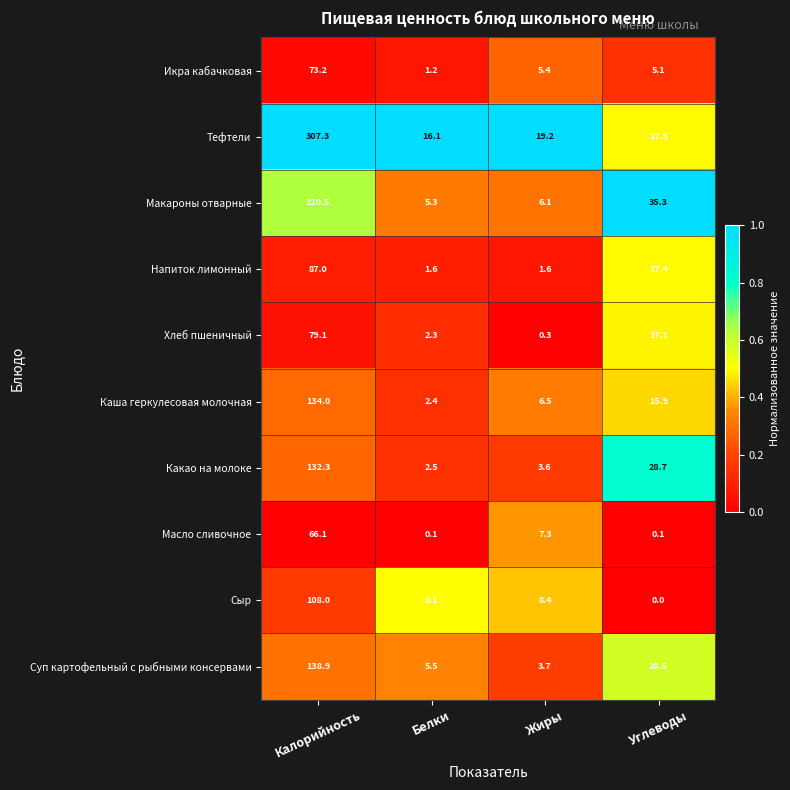

At which category does the chart reach its peak across all series?

Калорийность